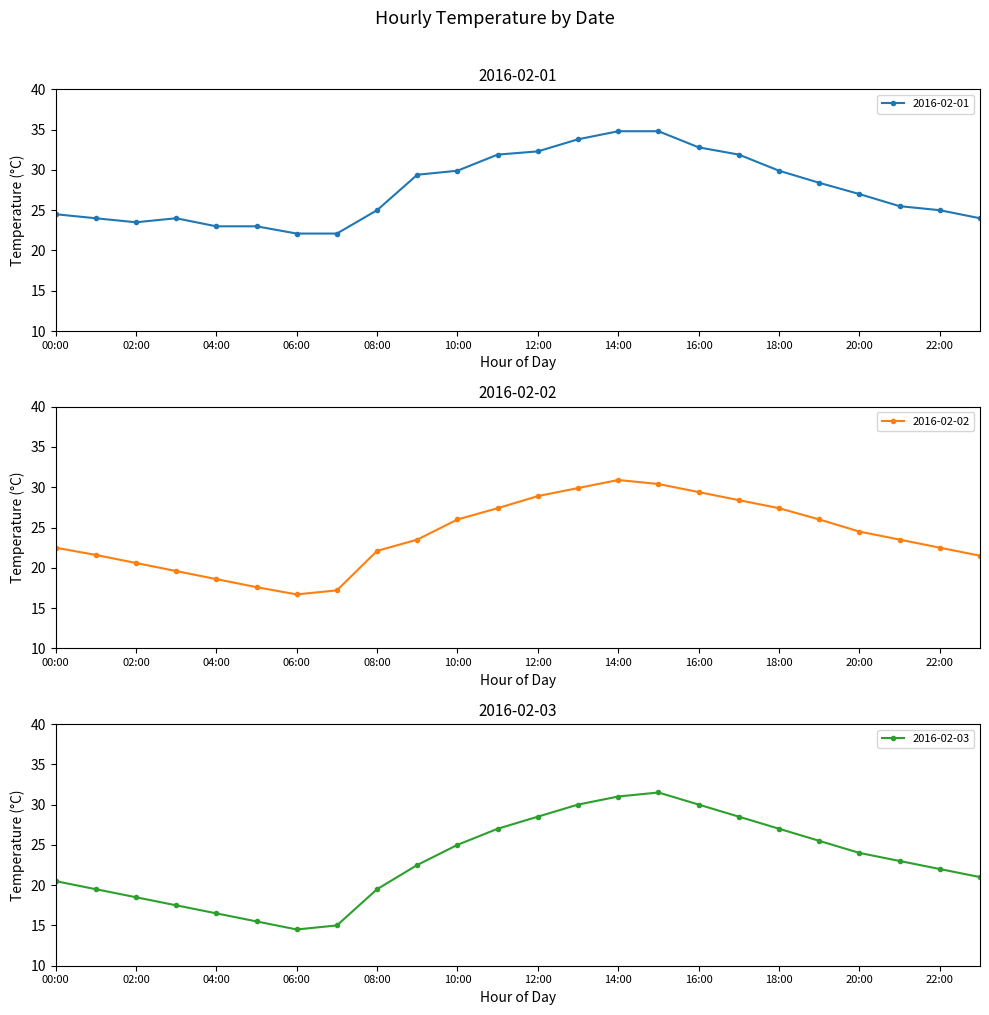

True or false: 2016-02-03 and 2016-02-01 intersect in this chart.

False